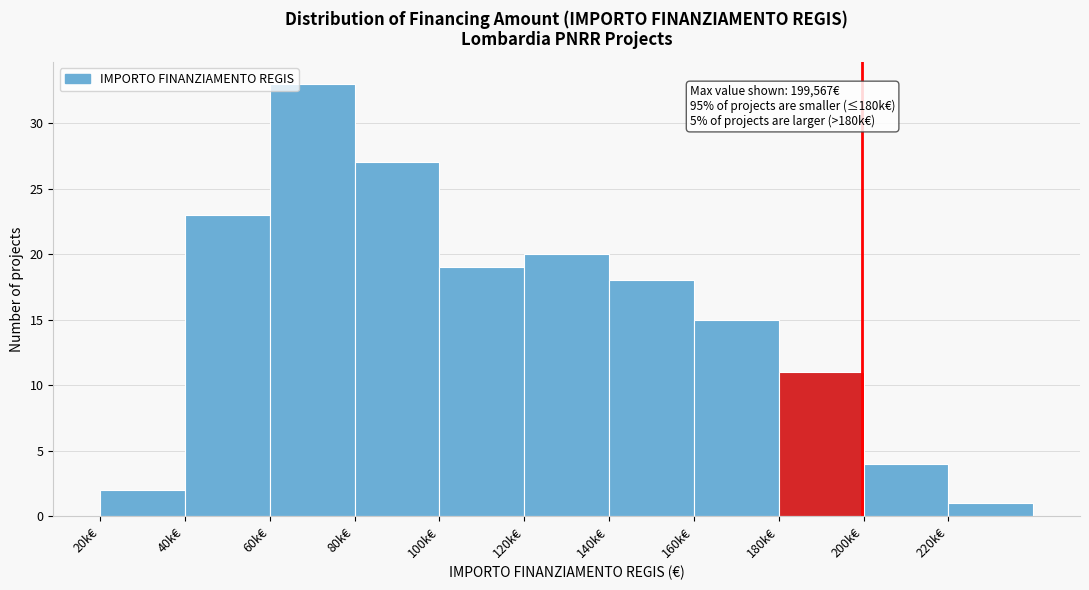

Reading left to right, extract all data points from this chart.

20k€=2	40k€=23	60k€=33	80k€=27	100k€=19	120k€=20	140k€=18	160k€=15	180k€=11	200k€=4	220k€=1